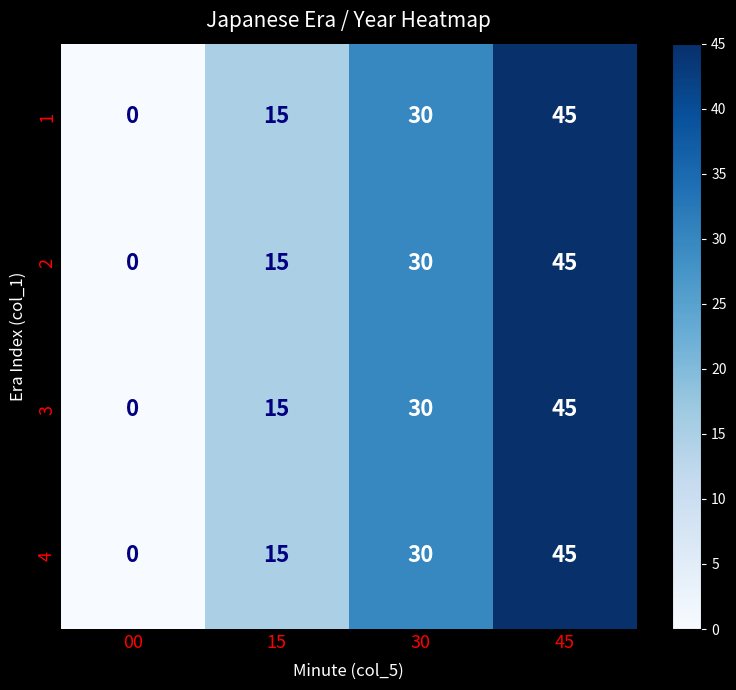

Reading right to left, what are all the values shown in this chart?

1: 45=45	30=30	15=15	00=0
2: 45=45	30=30	15=15	00=0
3: 45=45	30=30	15=15	00=0
4: 45=45	30=30	15=15	00=0